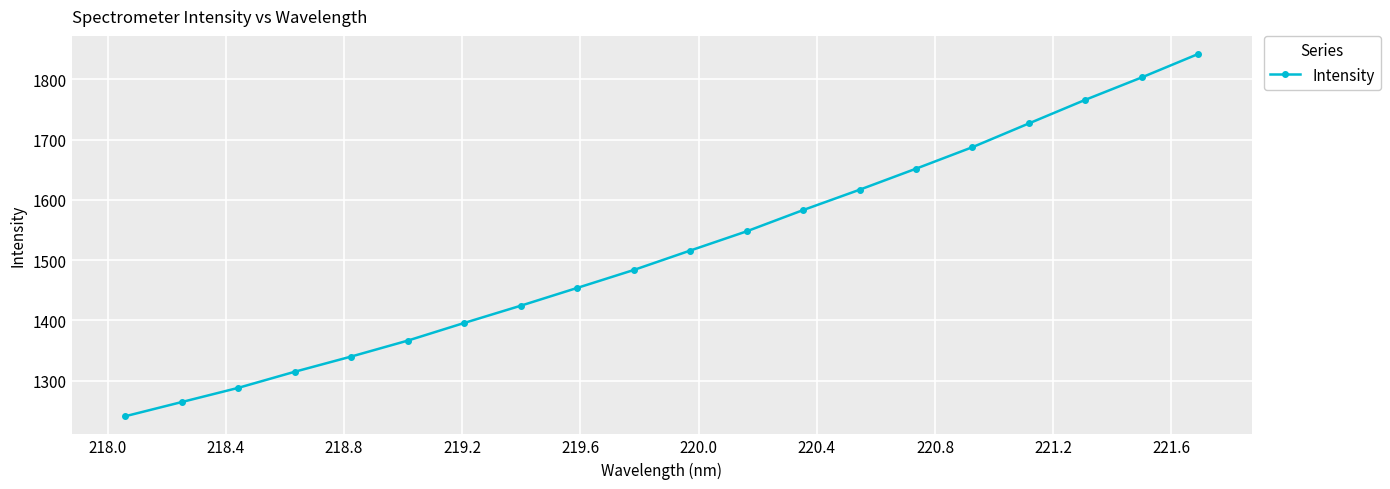

What is the minimum value shown in the chart?

1240.8